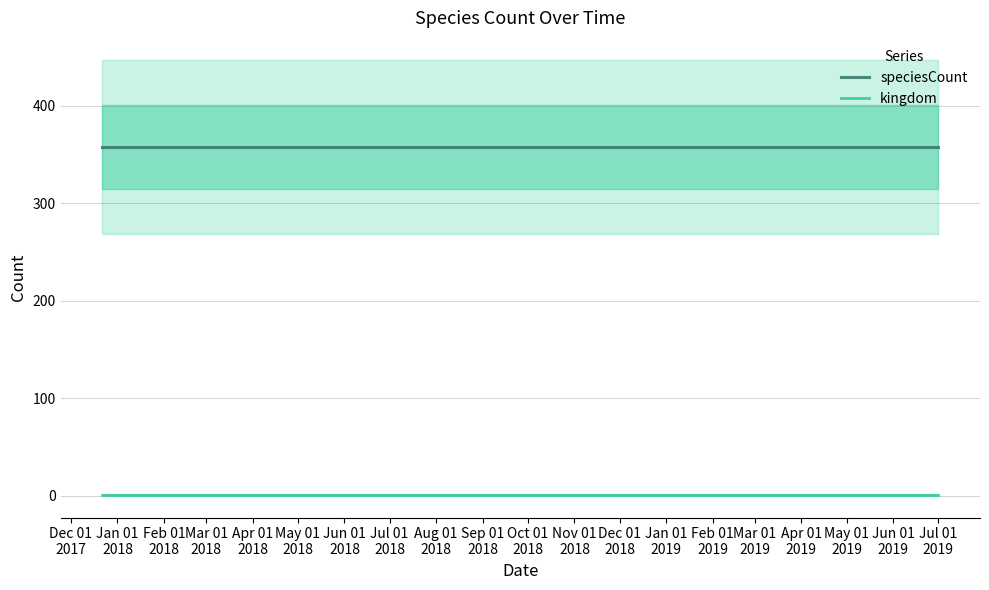

List the series in order of their peak value, highest first.

speciesCount, kingdom